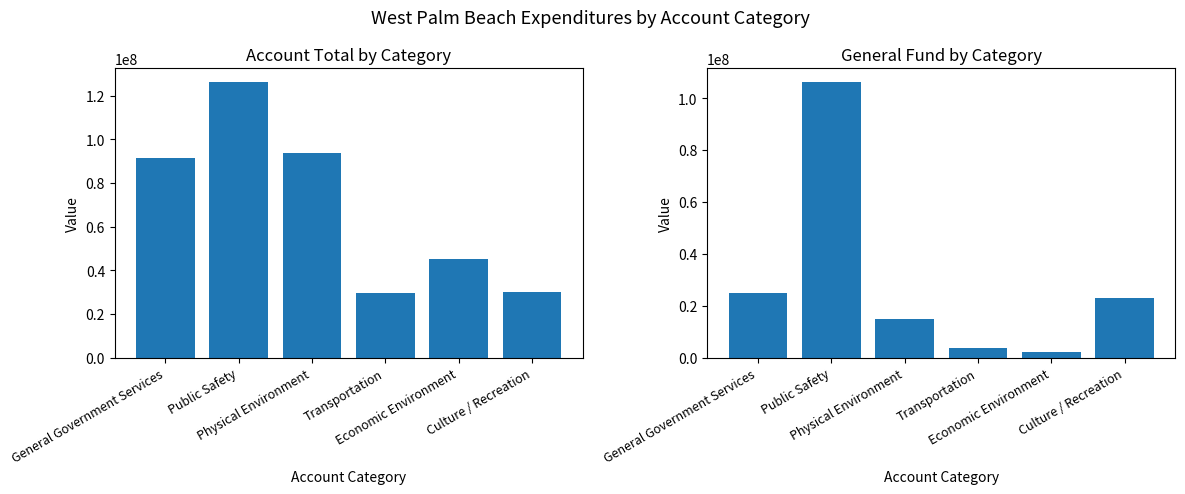

How many values in the General Fund series are below 22909803?

3